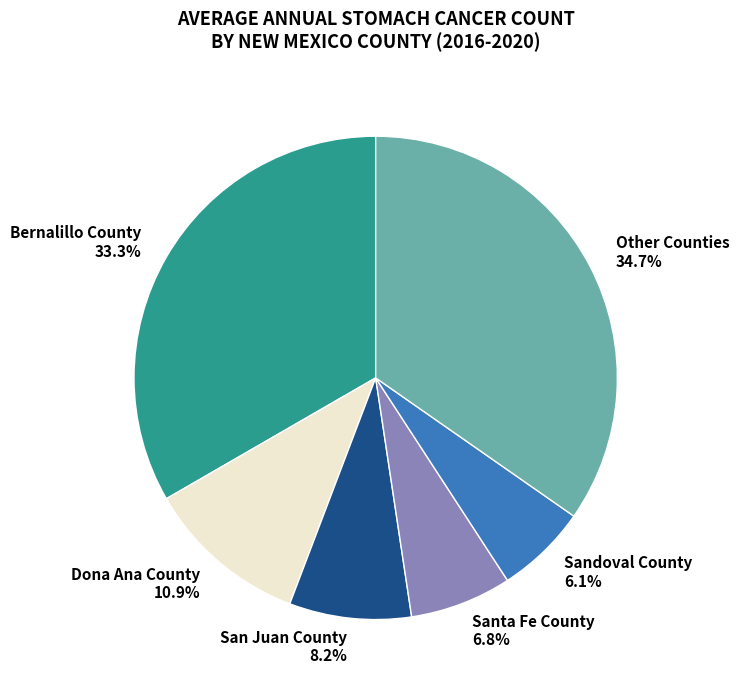

To the nearest percent, what is the difference between the largest and smallest slice percentages?

29%